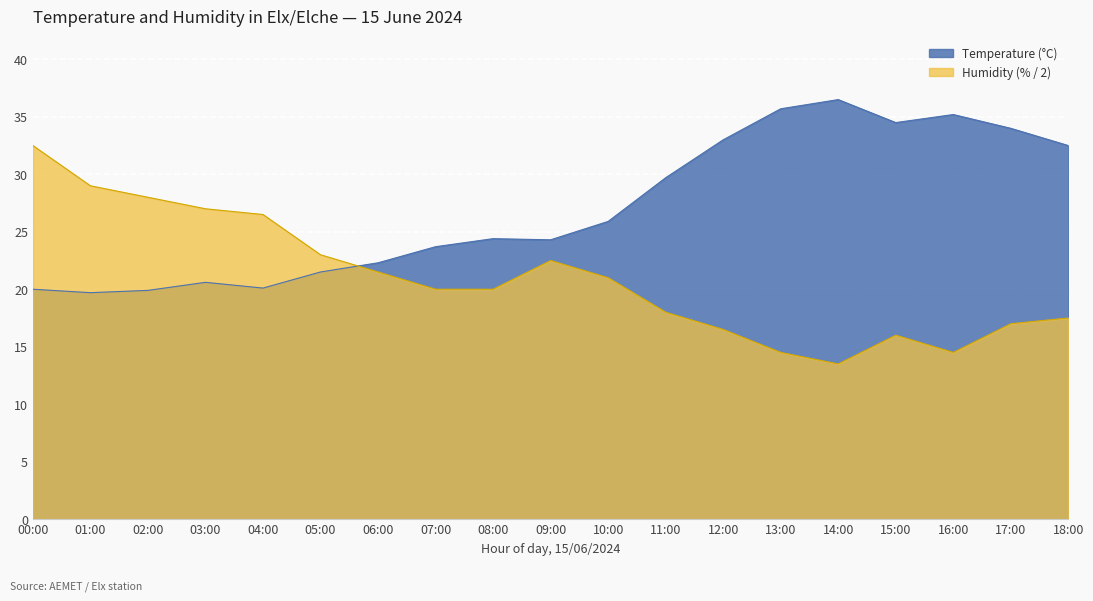

What is the sum of all Temperature (°C) values?

513.5